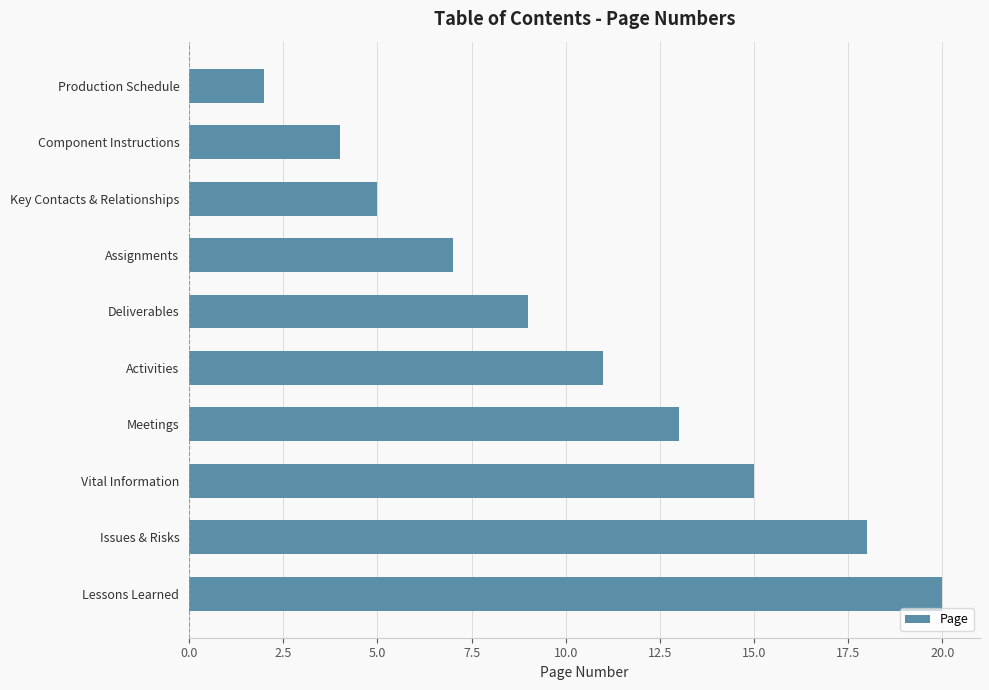

How many series are shown in this chart?

1